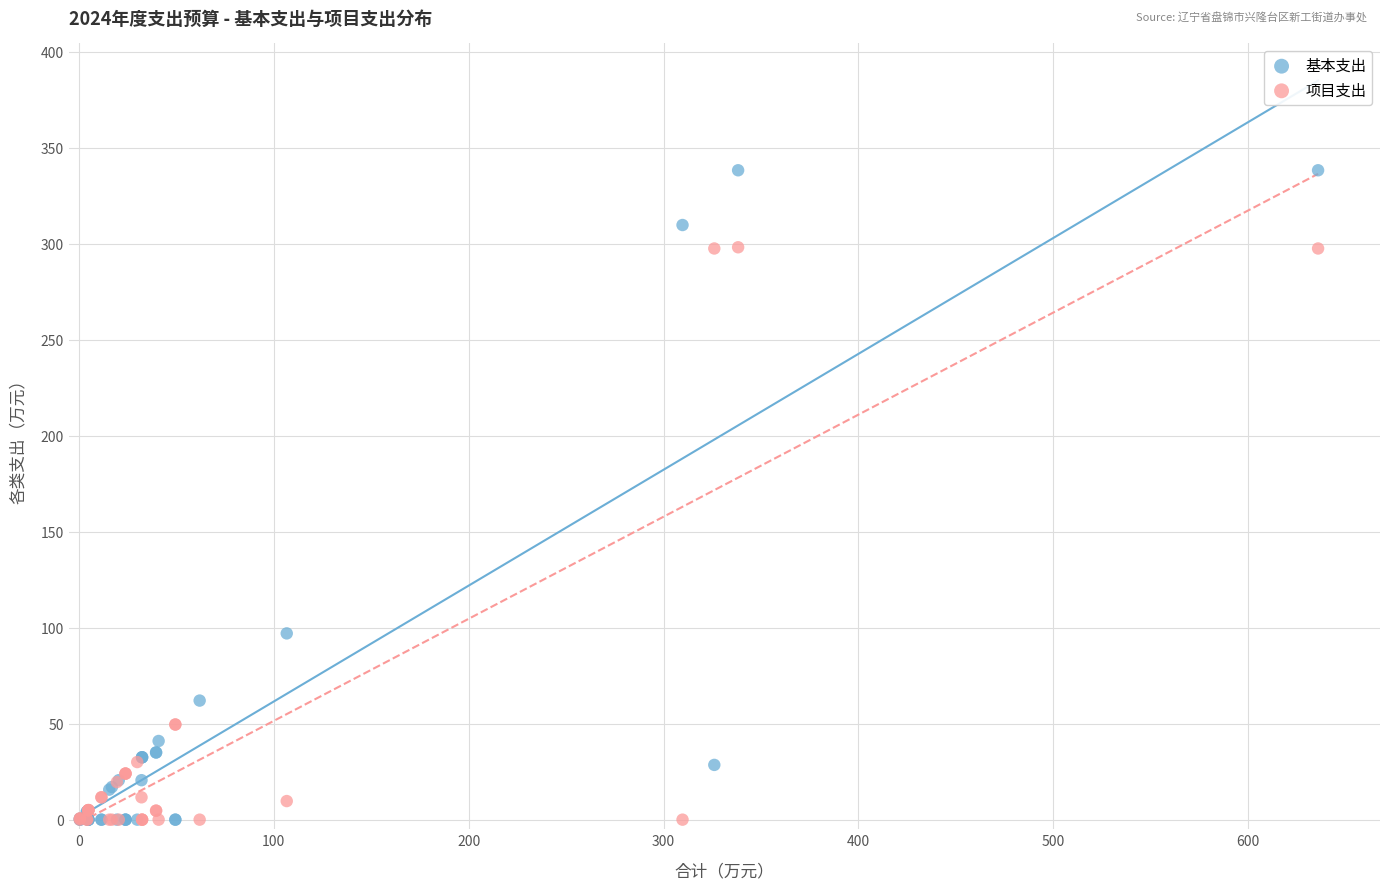

Which series has the largest Y range (max minus min)?

基本支出